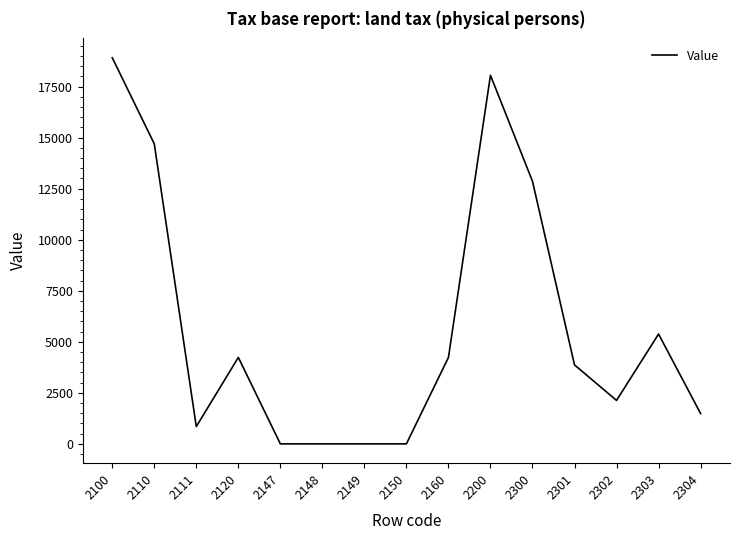

What is the maximum value shown in the chart?

18917